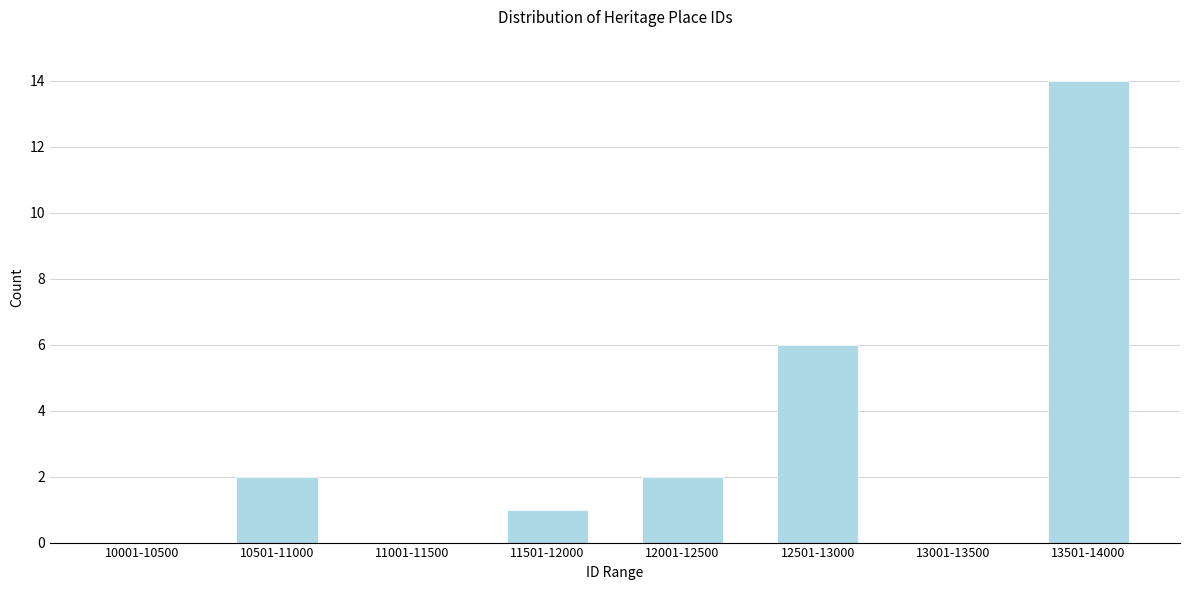

Reading left to right, transcribe all the data shown in this chart.

10001-10500=0	10501-11000=2	11001-11500=0	11501-12000=1	12001-12500=2	12501-13000=6	13001-13500=0	13501-14000=14